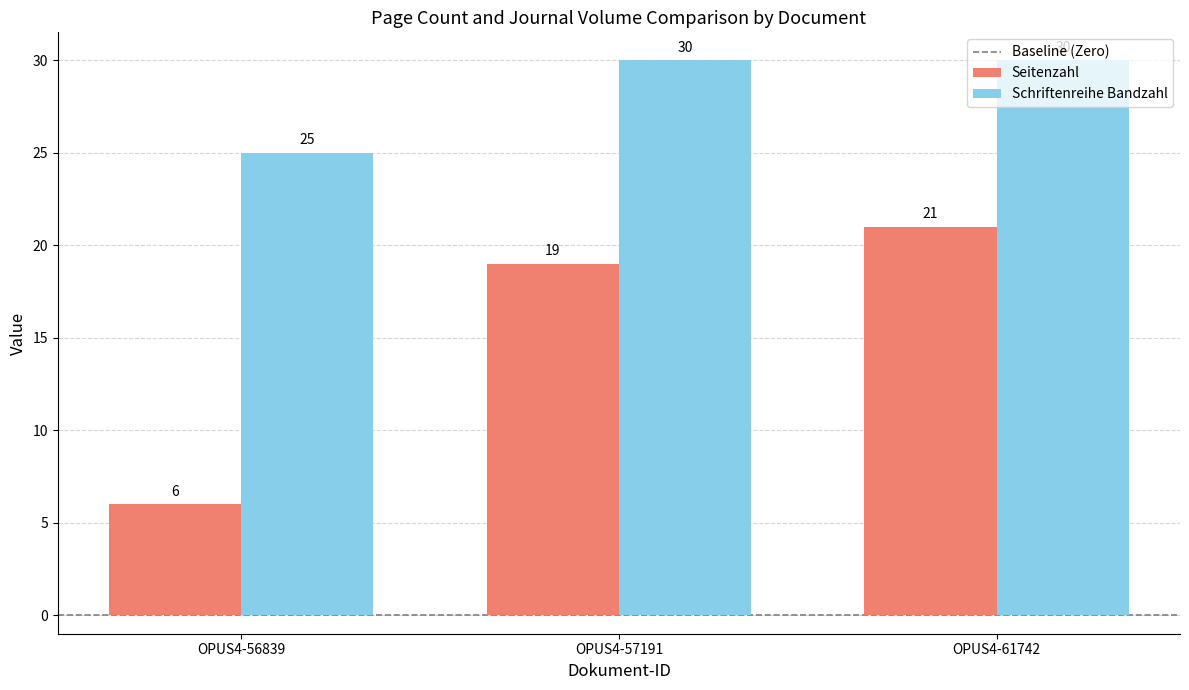

The Schriftenreihe Bandzahl series shows 33 at OPUS4-56839. True or false?

False